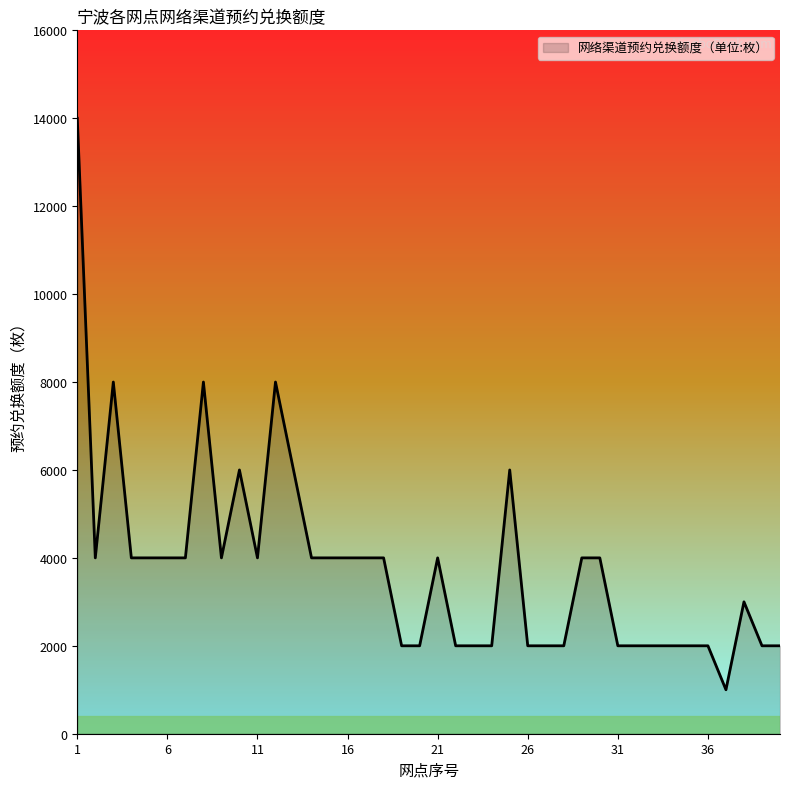

What is the smallest value displayed?

1000